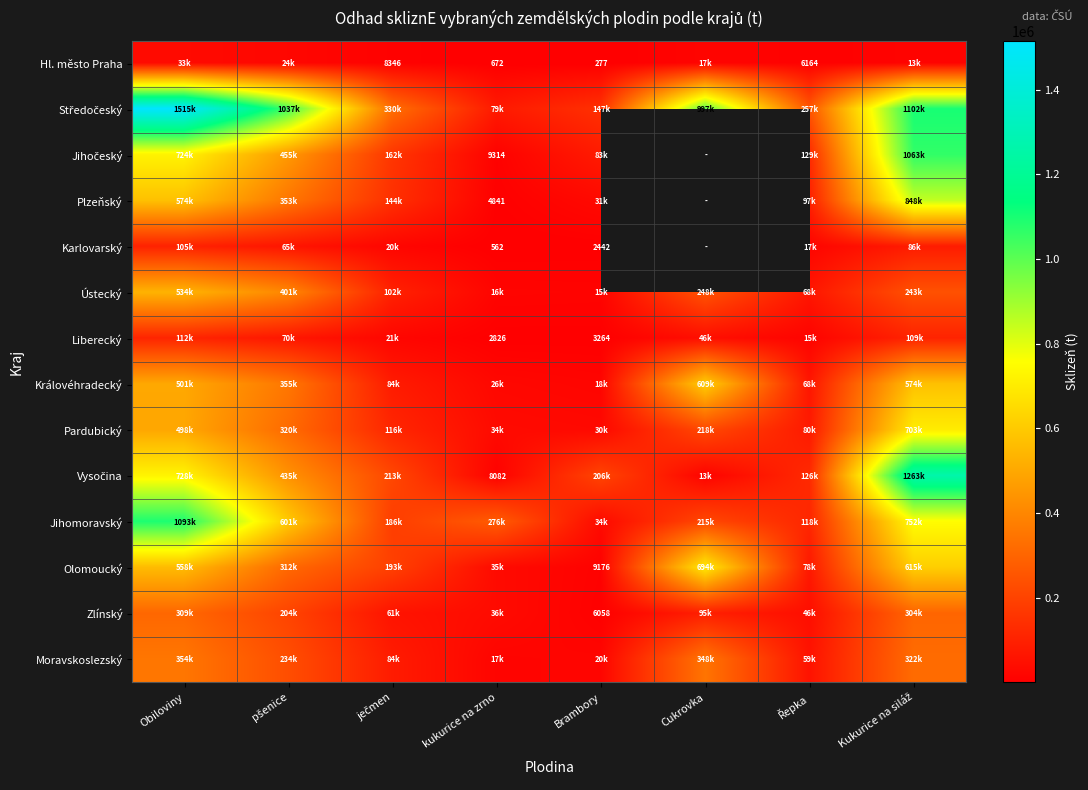

List the labels in order of Královéhradecký value, largest first.

Cukrovka, Kukurice na siláž, Obiloviny, pšenice, ječmen, Řepka, kukurice na zrno, Brambory